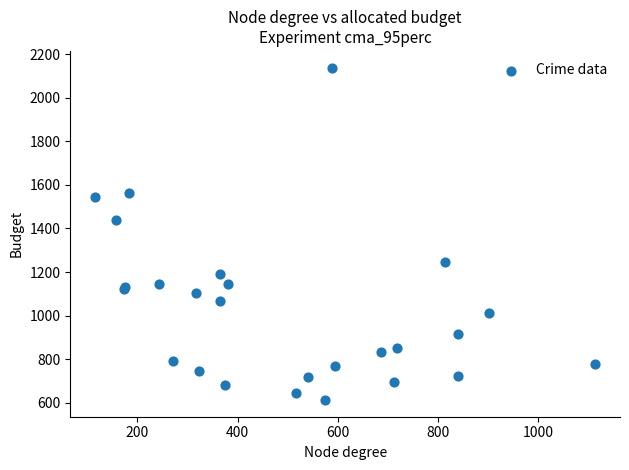

What Y value in the scatter plot is closest to 1375?

1441